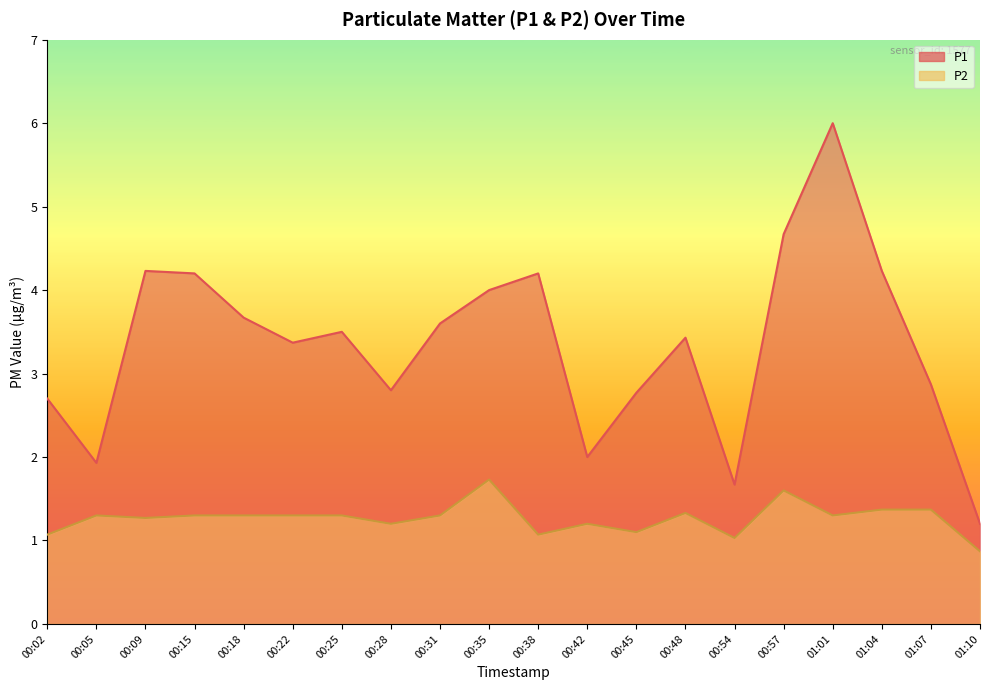

What is the difference between the highest and lowest values at 01:10?

0.3